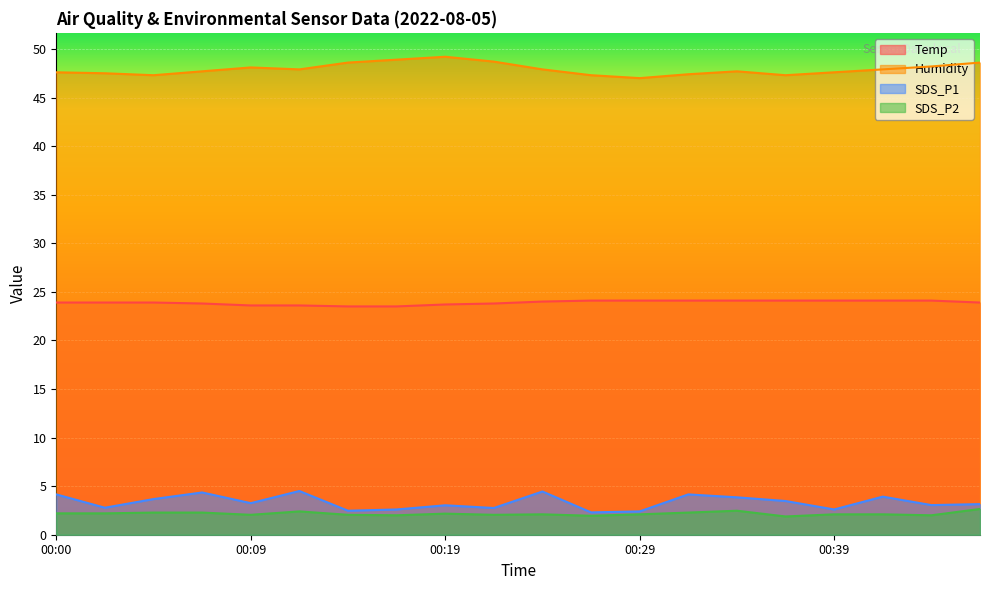

True or false: SDS_P1 and Humidity intersect in this chart.

False